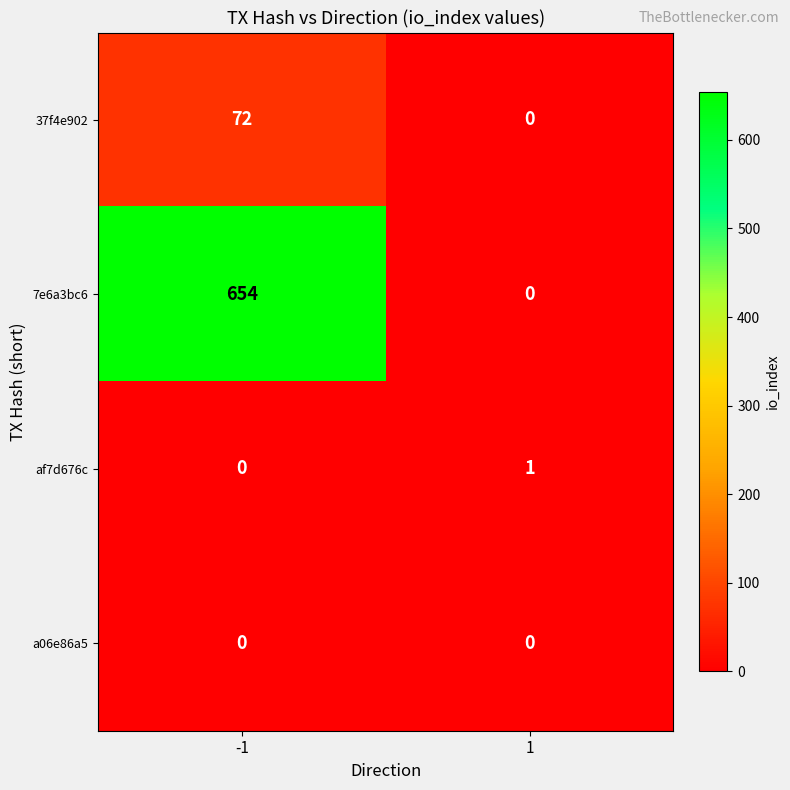

At how many categories does at least one series exceed 392?

1